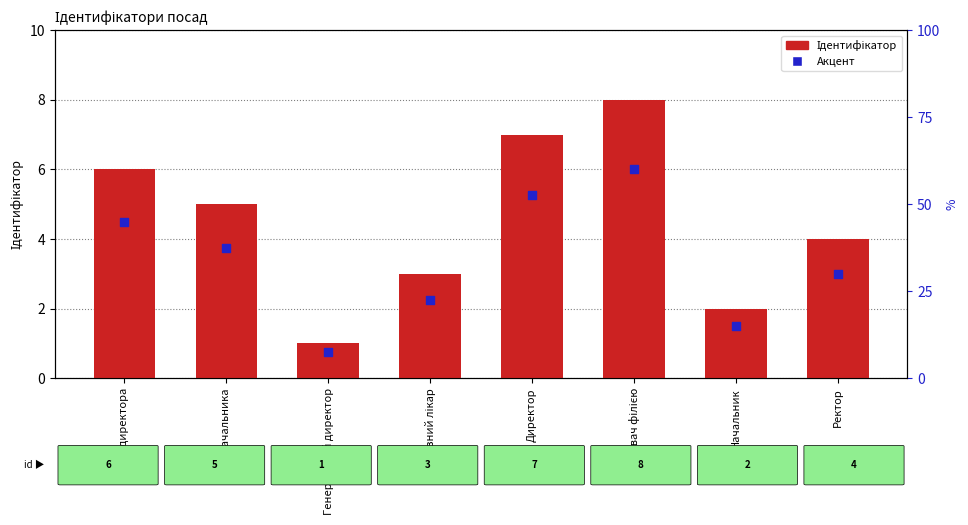

Which series has the largest total across all categories?

Ідентифікатор